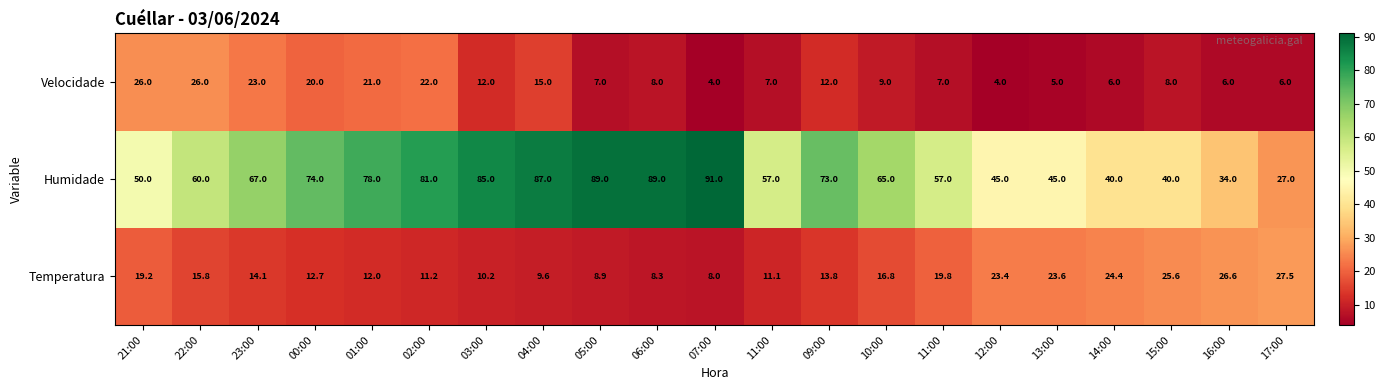

How many values in the Humidade series are below 65?

10